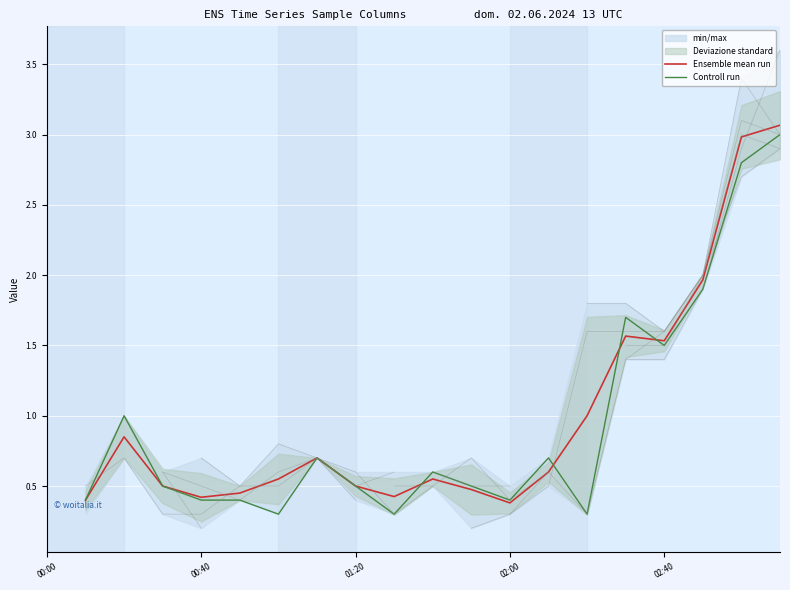

What is the total value across all series at 11?

1.0